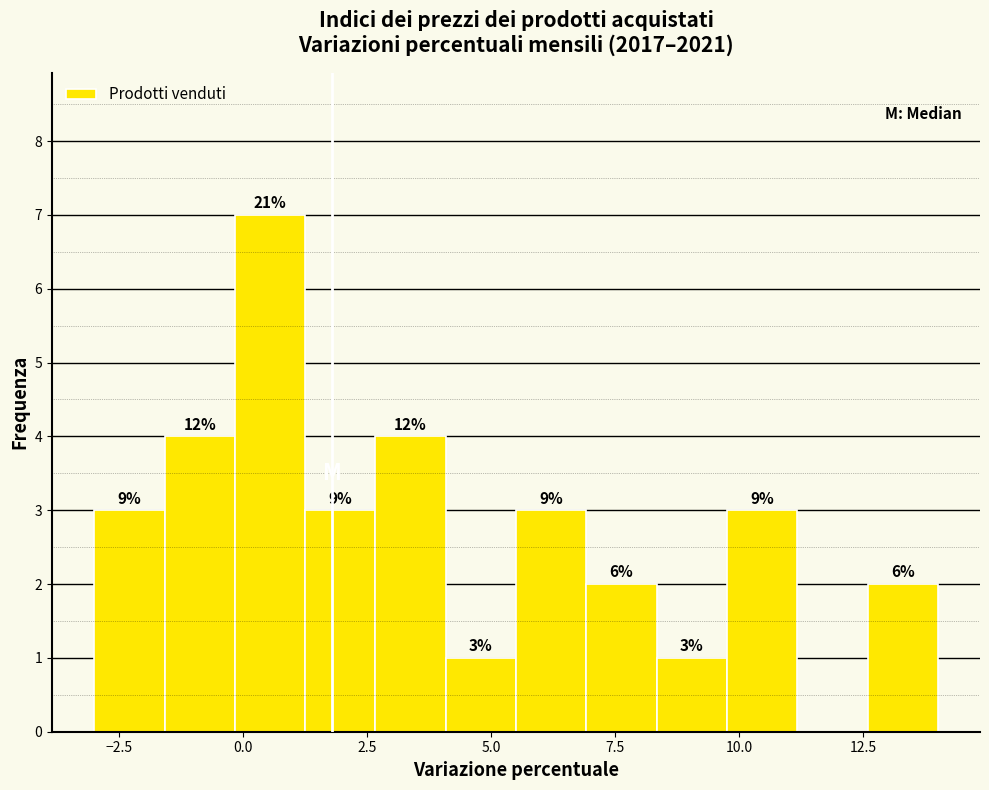

Around what value on the x-axis is the tallest bar? Give the approximate position of its centre, as read against the axis.

0.5